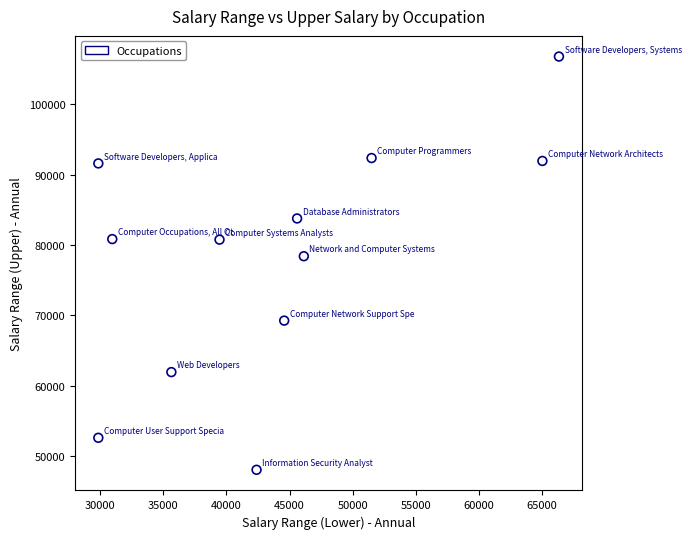

What is the range of X values (max minus min)?

36498